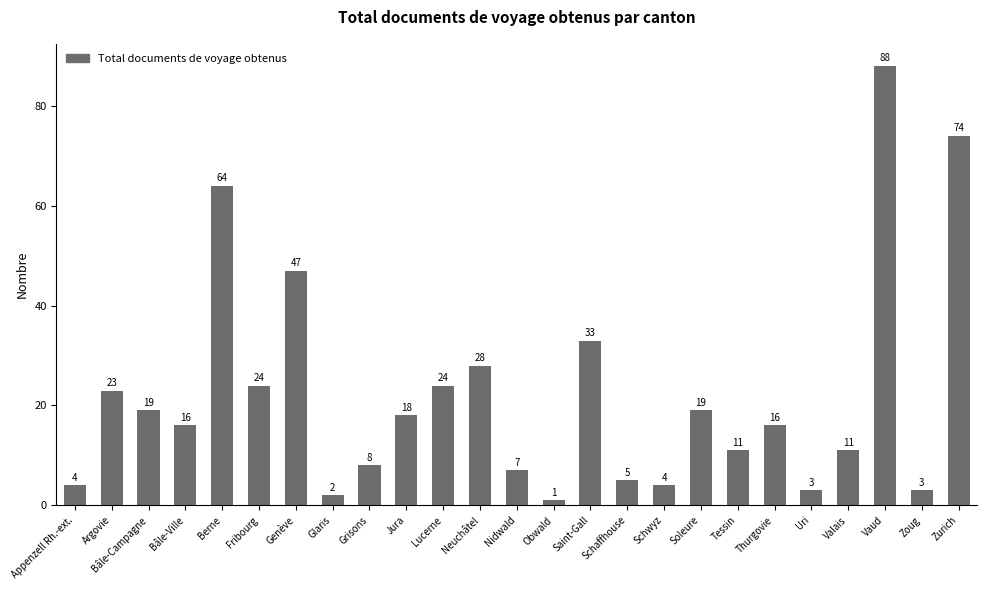

What is the sum of the values at Soleure and Fribourg?

43